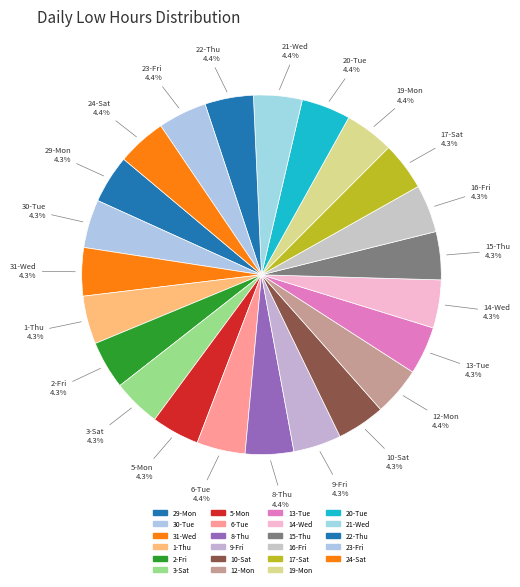

True or false: 3-Sat accounts for 4% of the total.

True